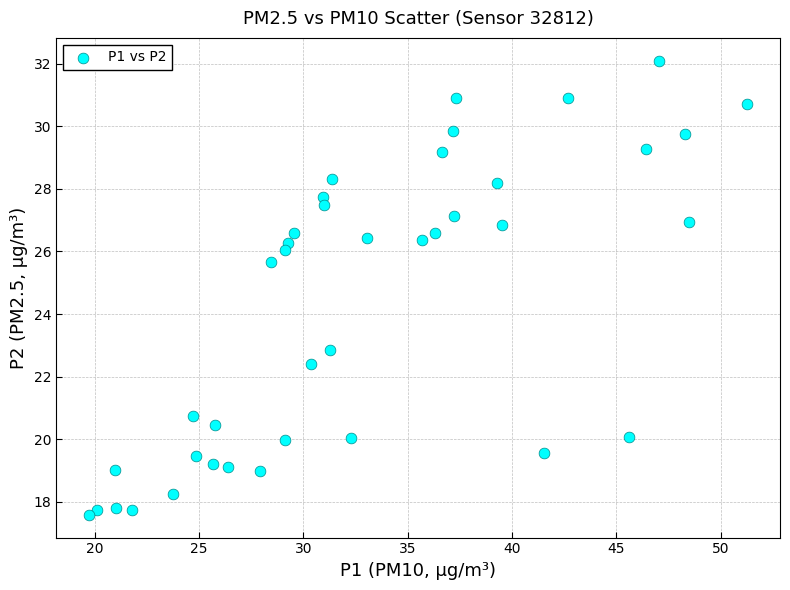

What Y value in the scatter plot is closest to 24?

22.9